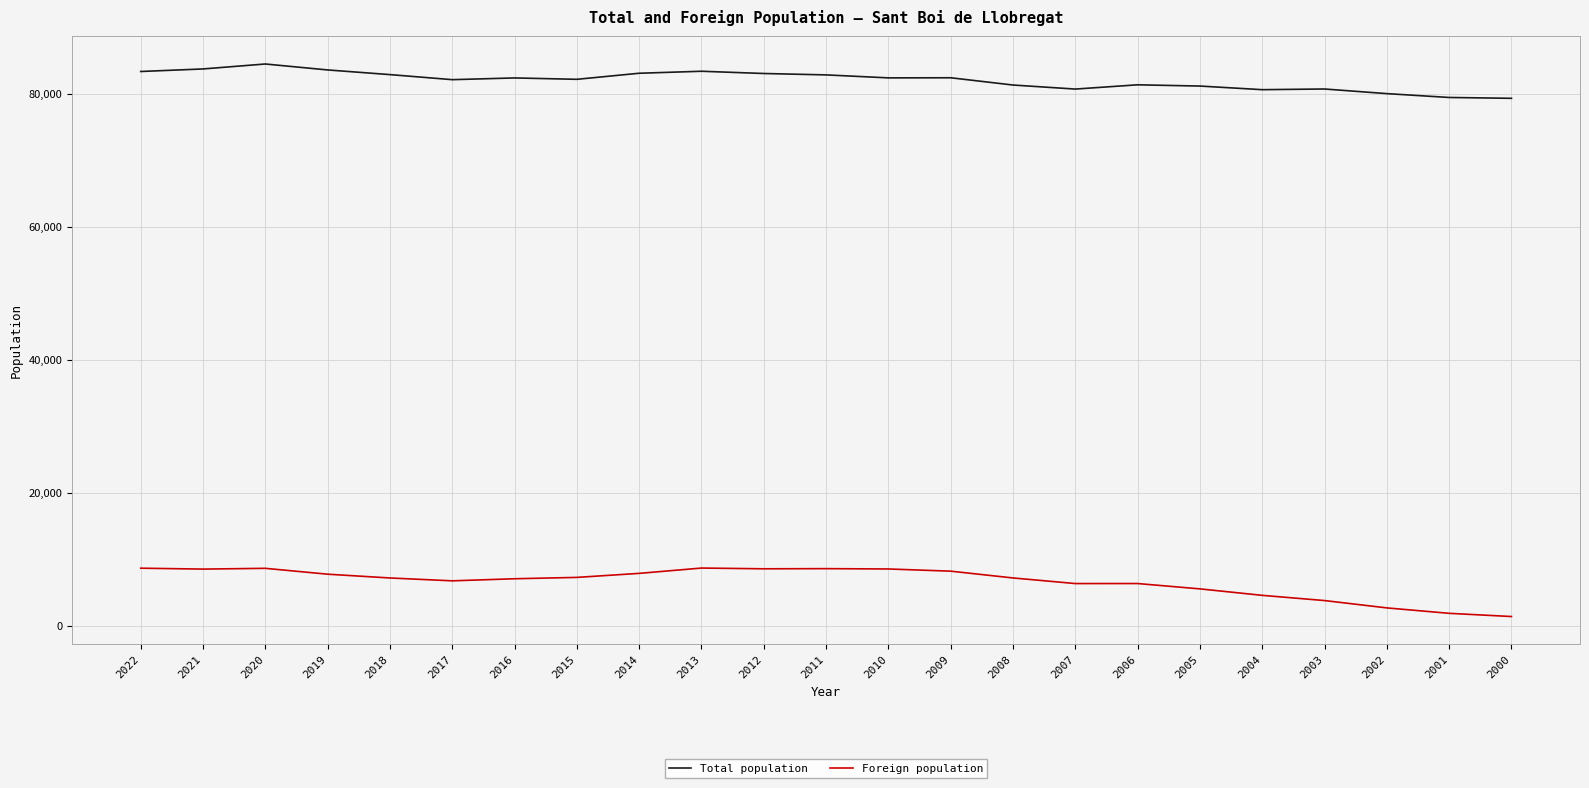

List the series in order of their peak value, lowest first.

Foreign population, Total population